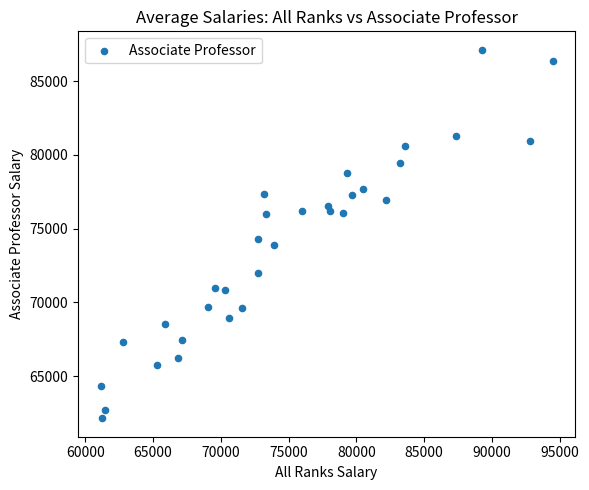

What Y value in the scatter plot is closest to 74635?

74325.4